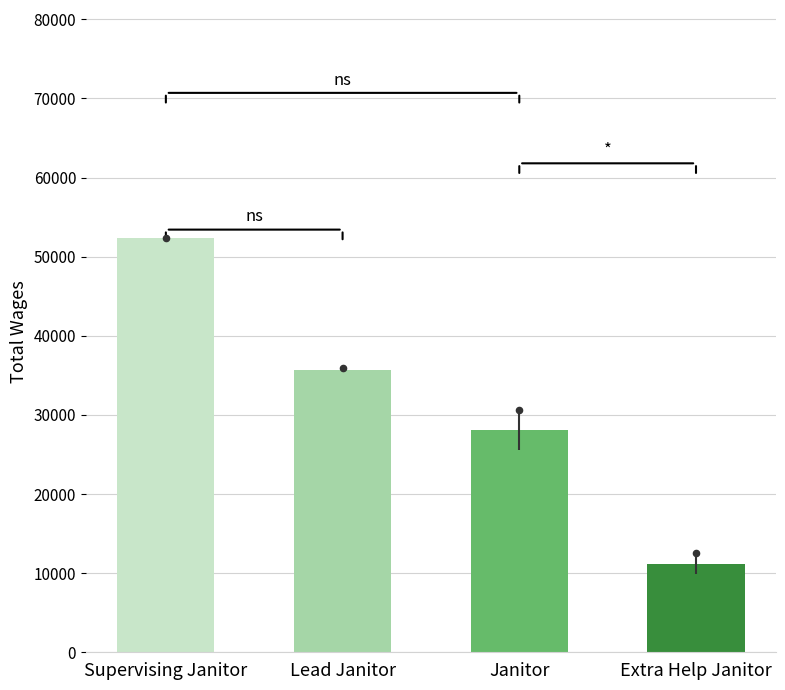

Which has a higher value, Extra Help Janitor or Supervising Janitor?

Supervising Janitor